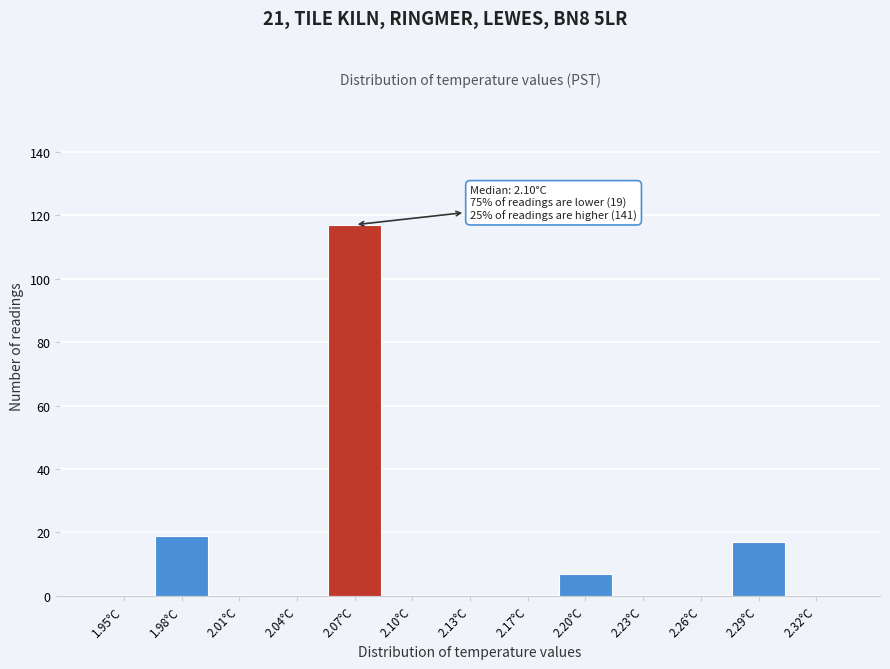

Reading right to left, transcribe all the data shown in this chart.

2.32°C=0	2.29°C=17	2.26°C=0	2.23°C=0	2.20°C=7	2.17°C=0	2.13°C=0	2.10°C=0	2.07°C=117	2.04°C=0	2.01°C=0	1.98°C=19	1.95°C=0